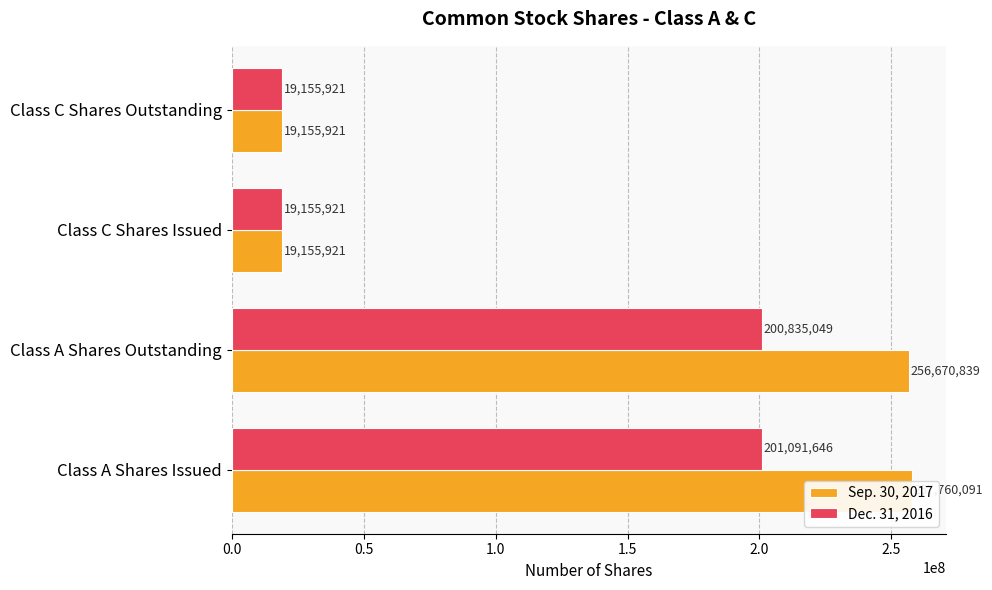

How many data points in Sep. 30, 2017 are above 256670839?

1